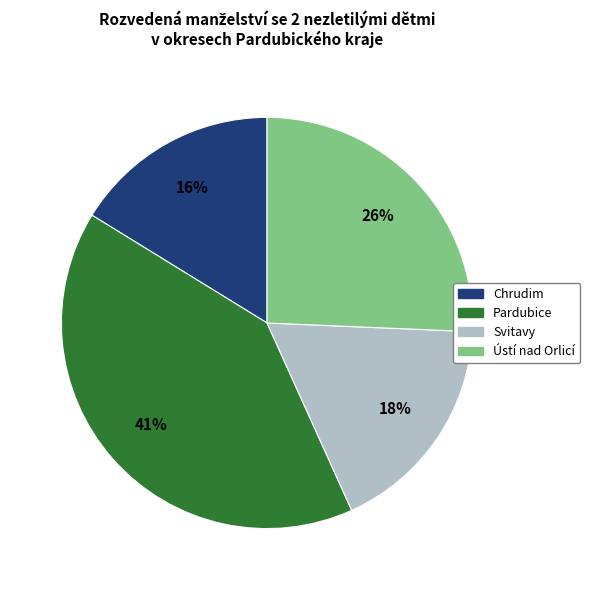

What is the ratio of the value at Chrudim to the value at Ústí nad Orlicí?

0.6